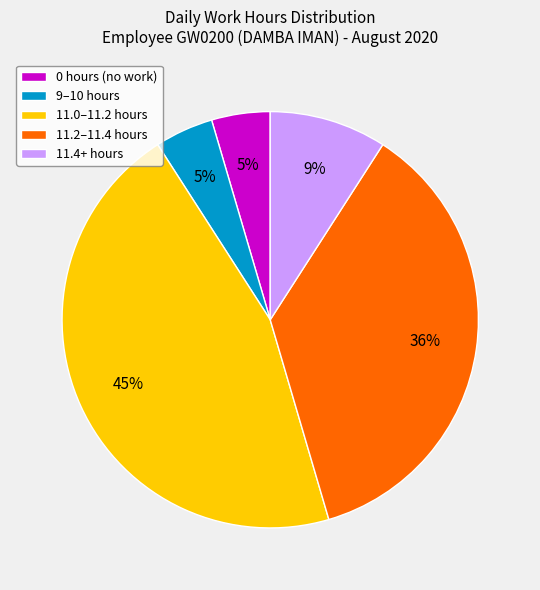

Does any single category account for the majority?

No